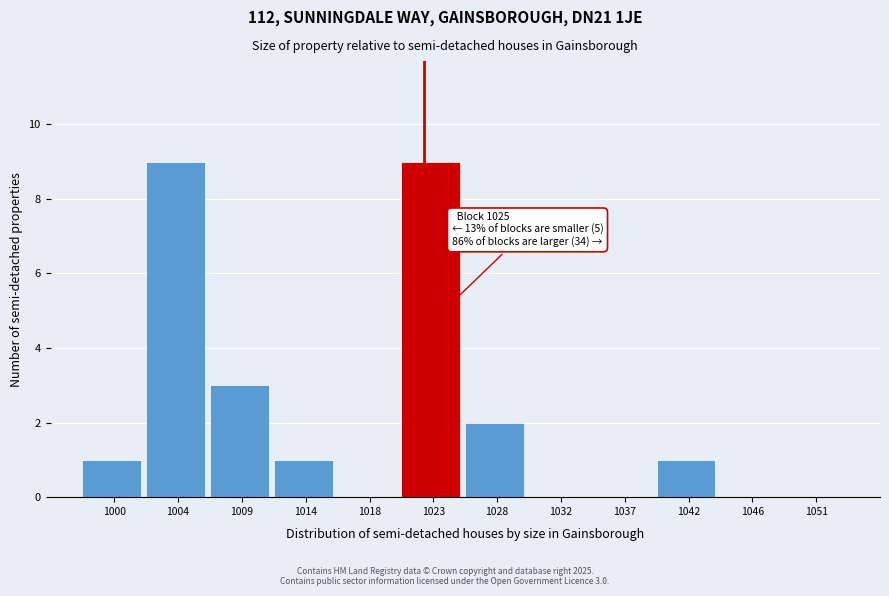

Reading left to right, list all the values displayed in this chart.

1000=1	1004=9	1009=3	1014=1	1018=0	1023=9	1028=2	1032=0	1037=0	1042=1	1046=0	1051=0